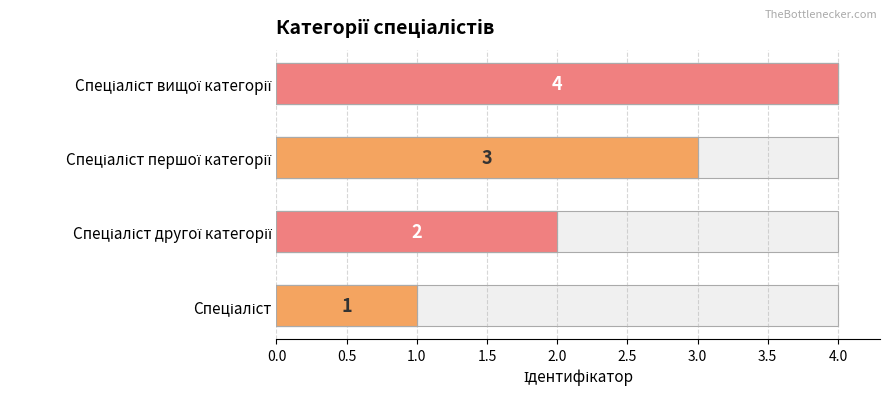

How many data points are less than 3?

2